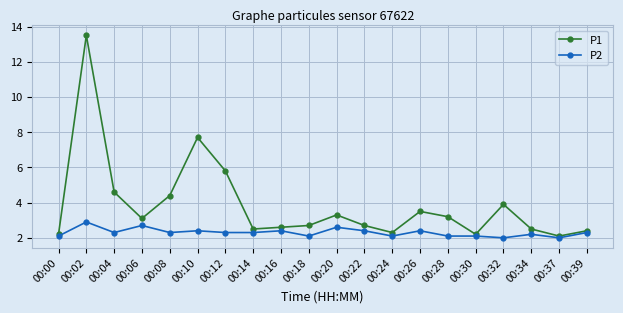

What is the smallest value displayed?

2.0